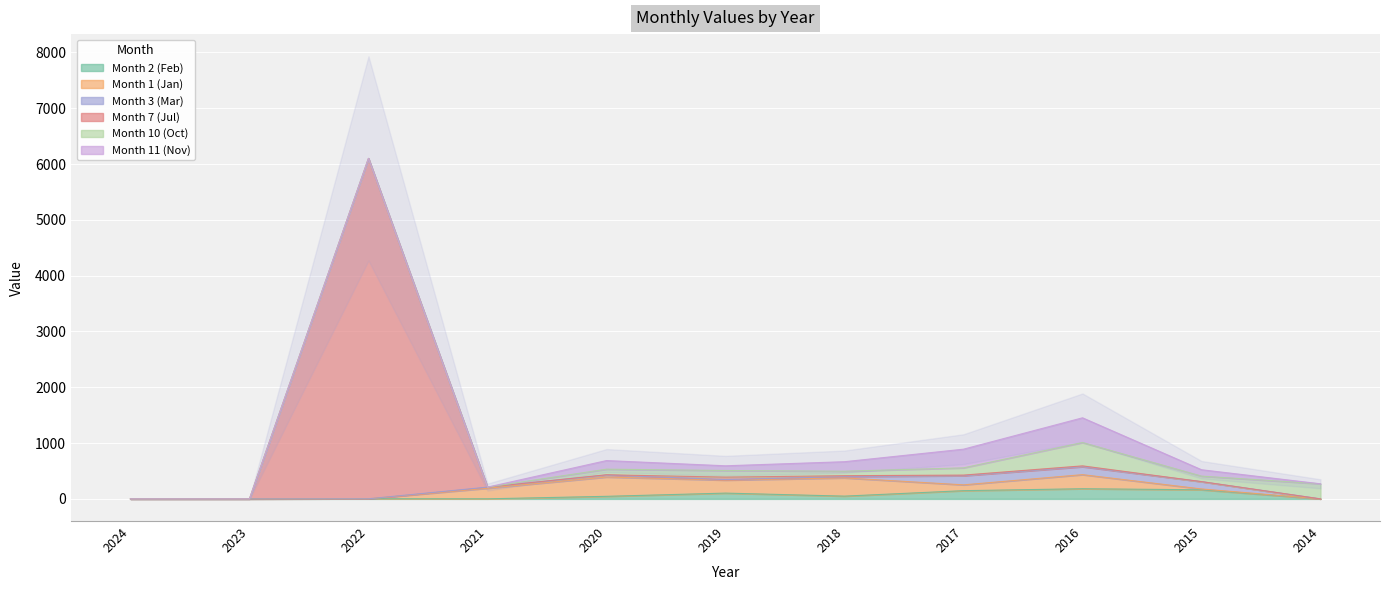

Which has a higher value, 2021 or 2018?

2018